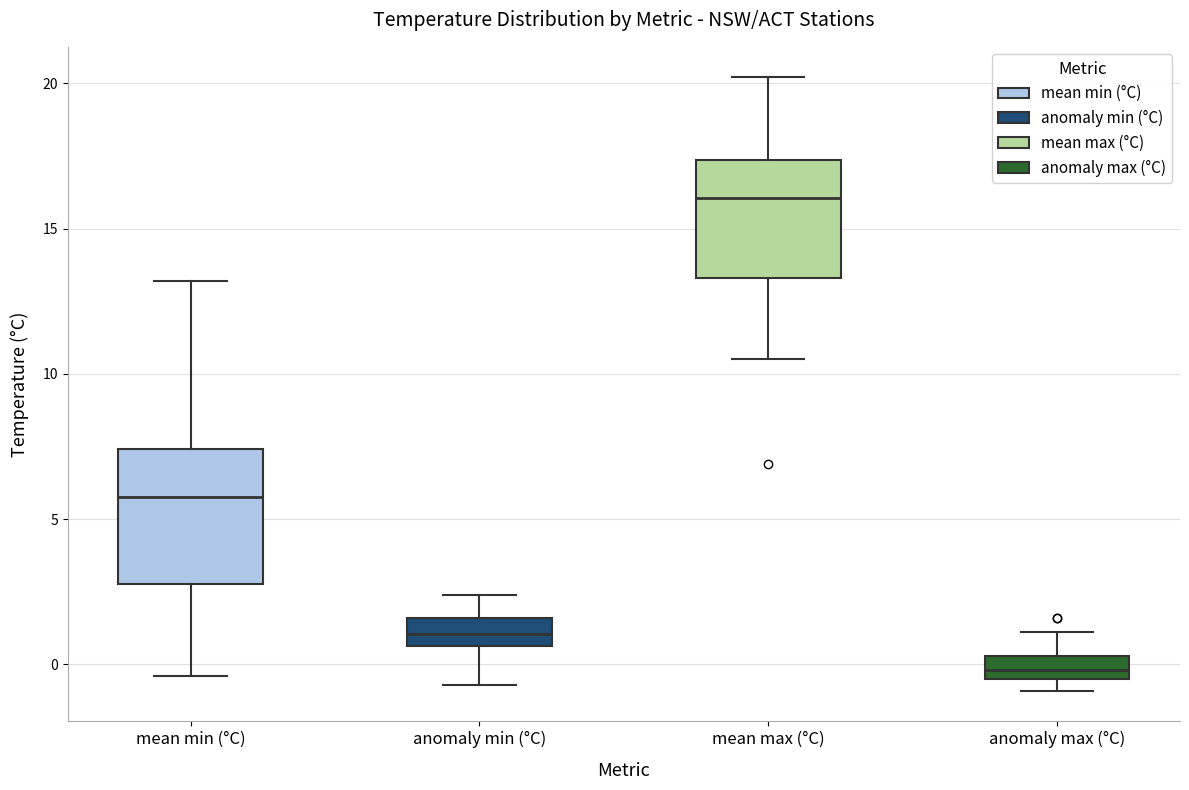

Where does the lower whisker of the box for mean max (°C) end on the y-axis? The values are not printed on the chart, so give them approximately, as read against the axis.

10.5